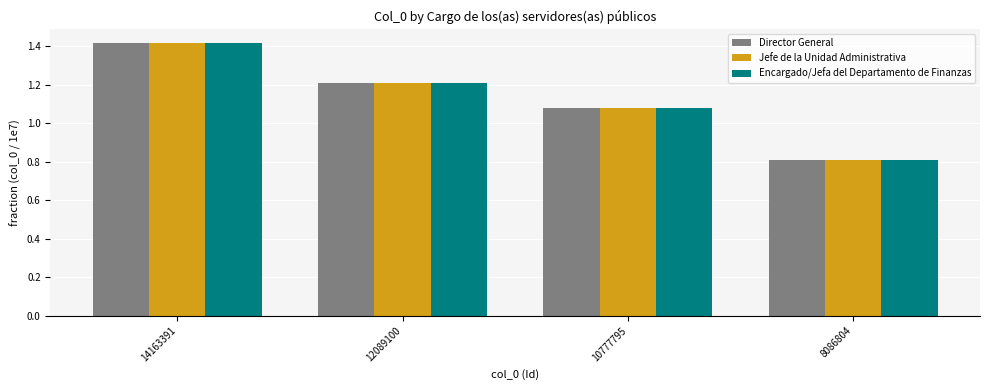

At how many categories does at least one series exceed 1?

3